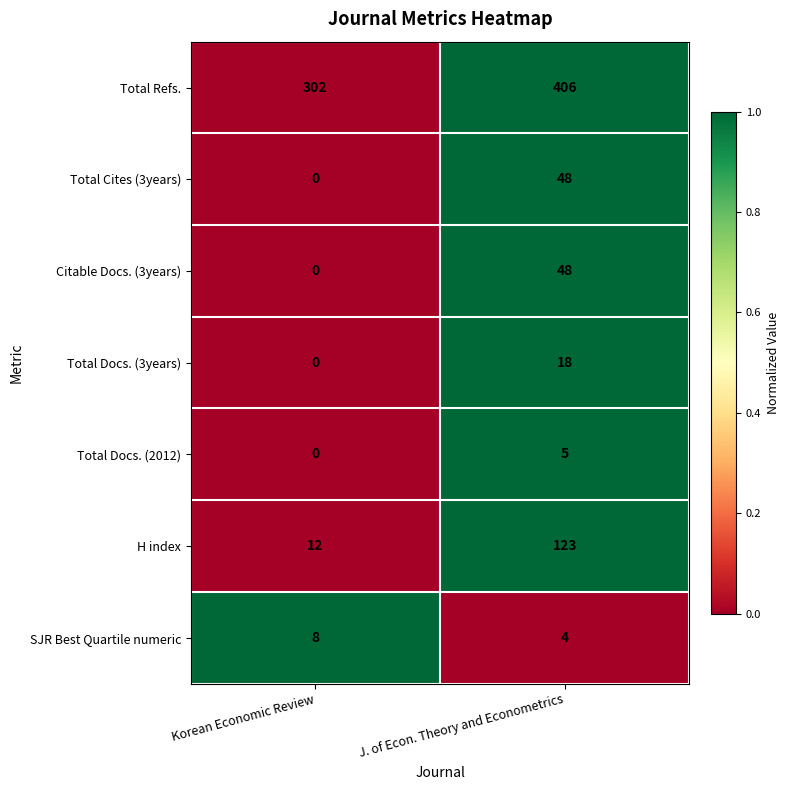

Which series has the largest total across all categories?

Total Refs.